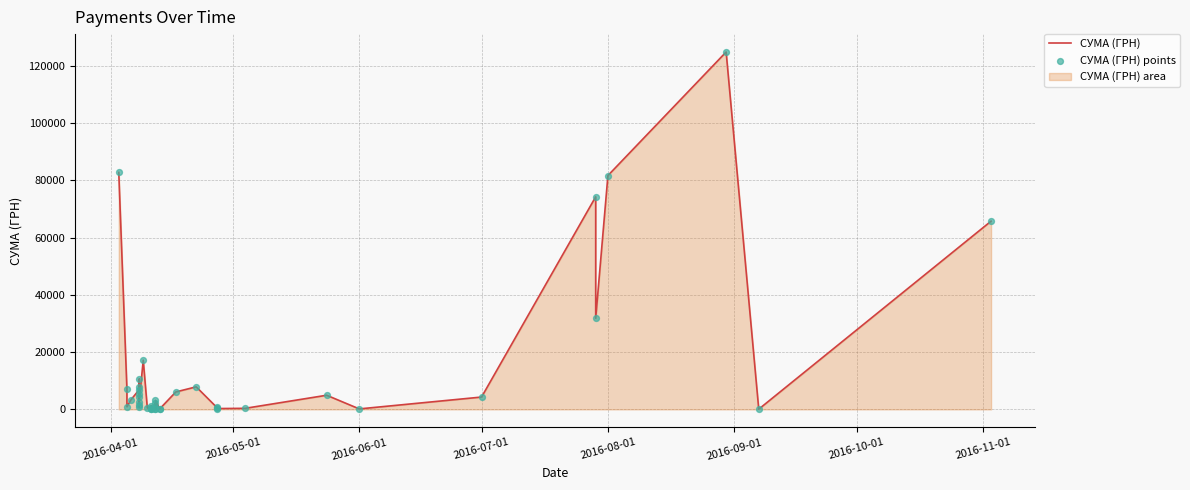

Is the value of СУМА (ГРН) at 18 greater than the value of СУМА (ГРН) points at 17?

Yes